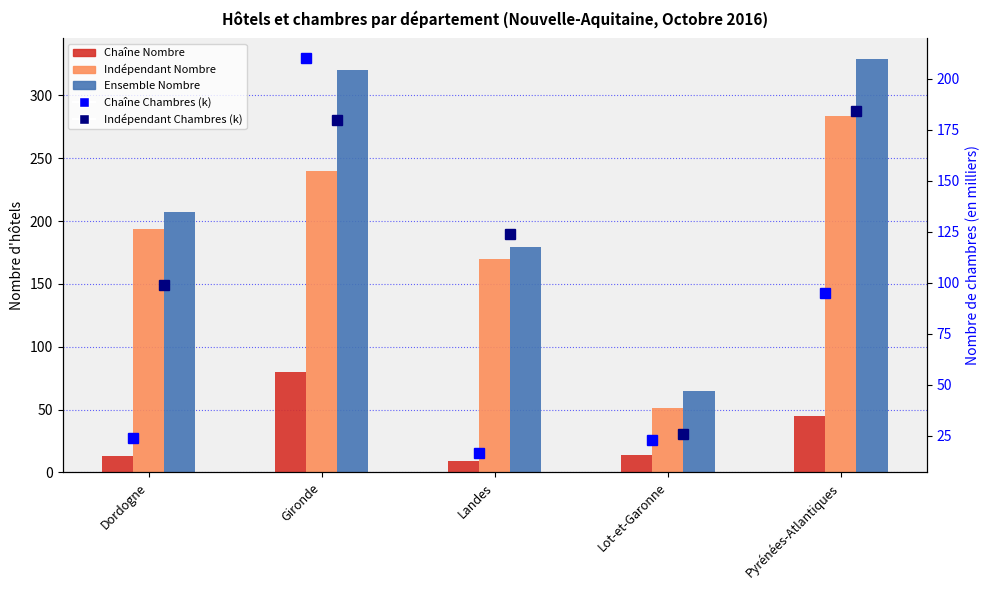

What is the label of the 5th bar from the right?

Dordogne